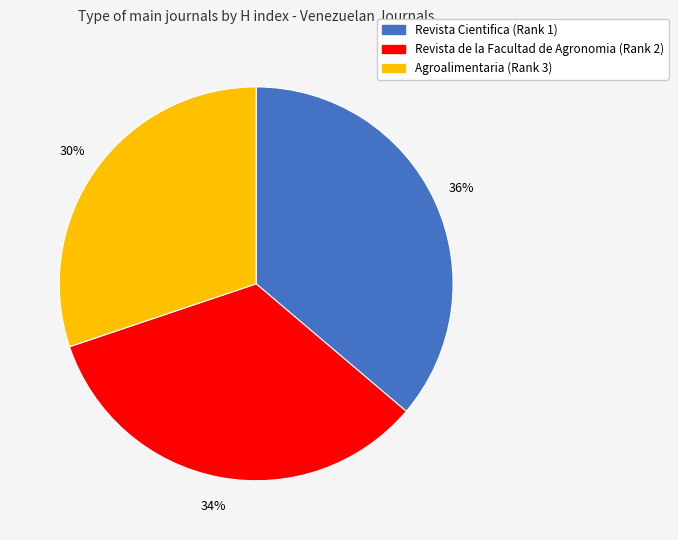

Which slice is the largest?

Revista Cientifica (Rank 1)